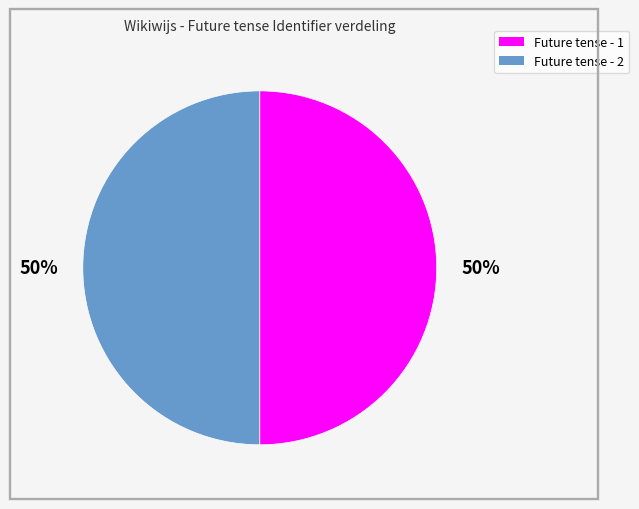

To the nearest percent, what is the average slice percentage?

50%